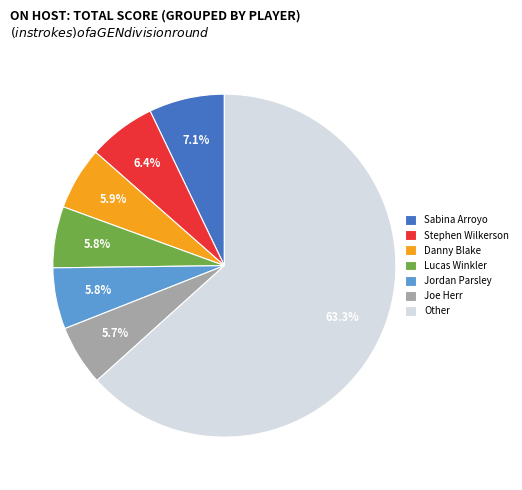

Approximately how many times larger is the value at Lucas Winkler compared to Jordan Parsley?

1.0